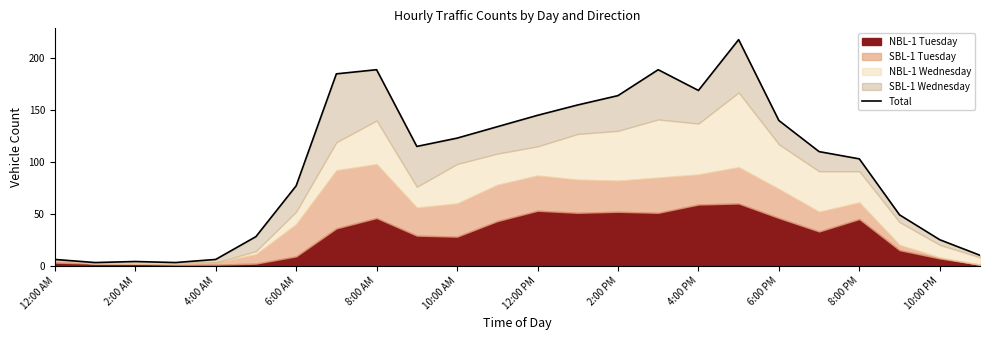

What is the average value?

98